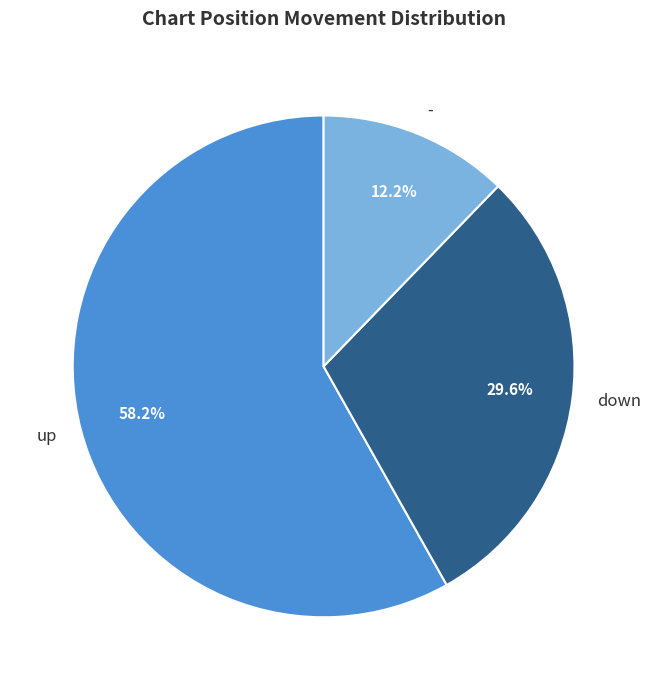

Is it true that - is 23% of the pie?

False